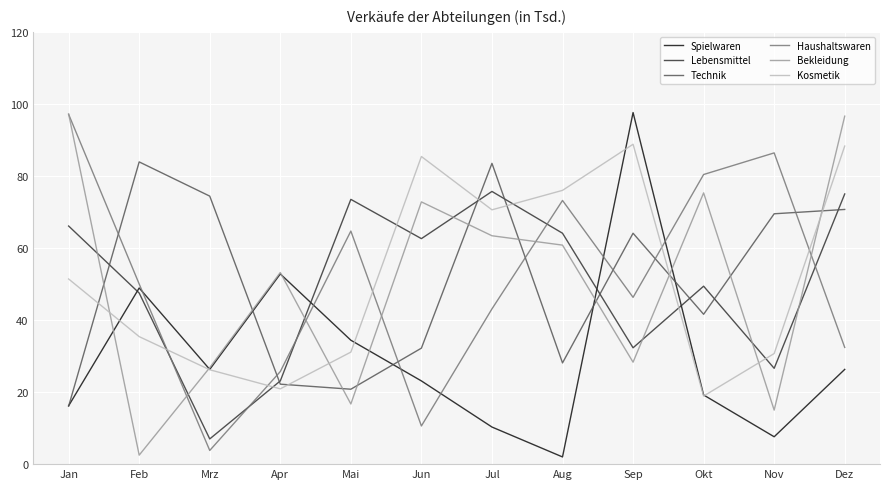

How many values in the Technik series exceed 64?

6